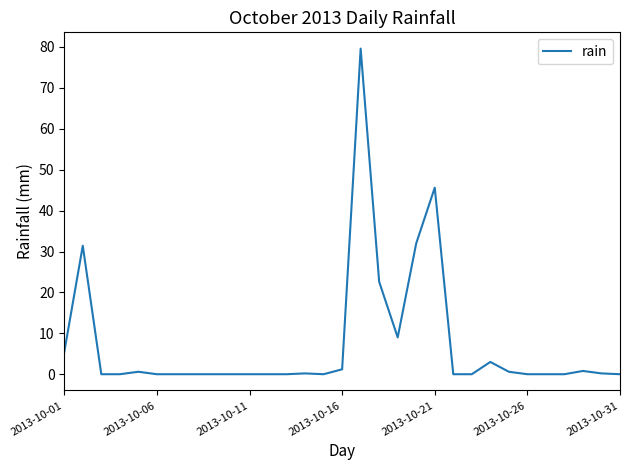

What is the maximum value shown in the chart?

79.6